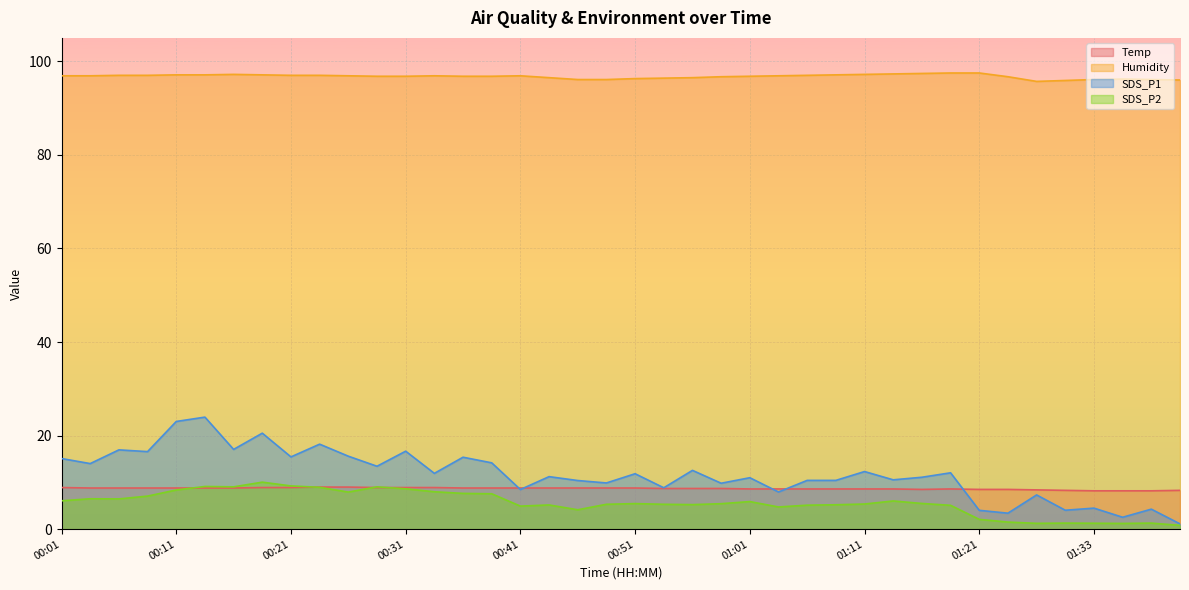

At which category is the sum across all series the highest?

00:13